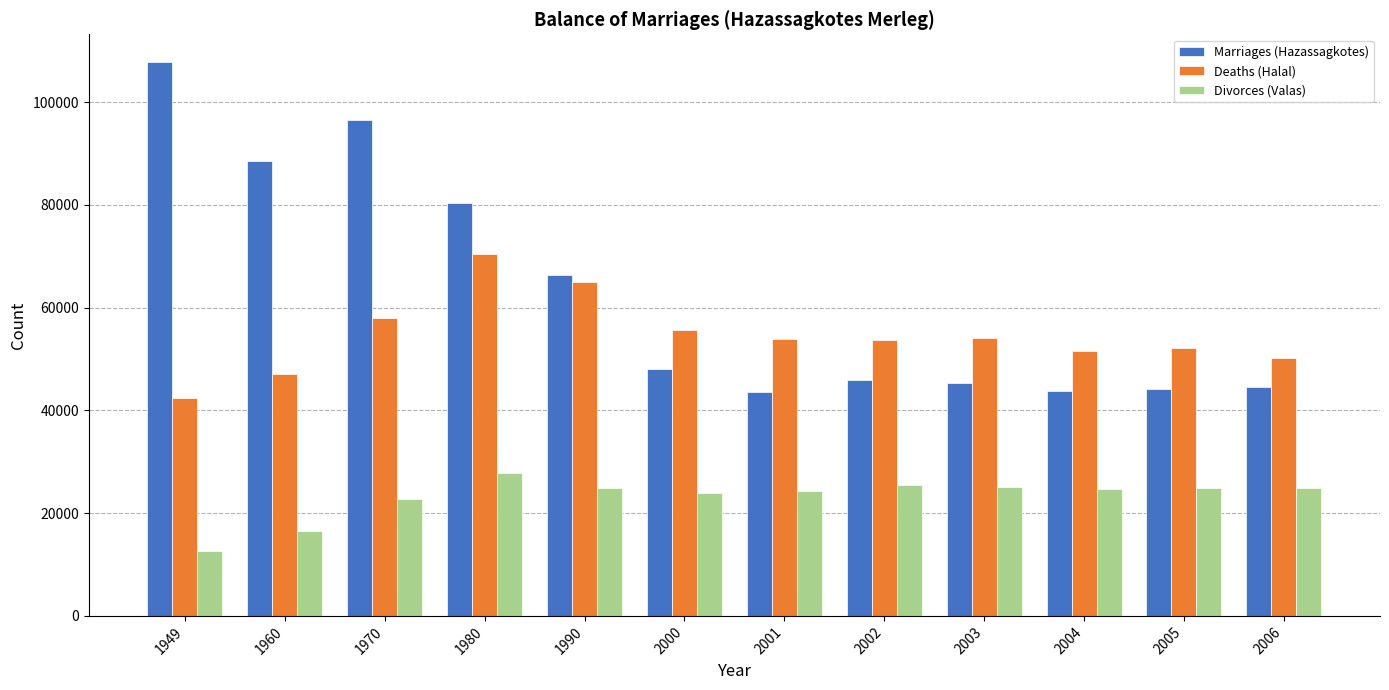

How many data points in Marriages (Hazassagkotes) are less than 48110?

6